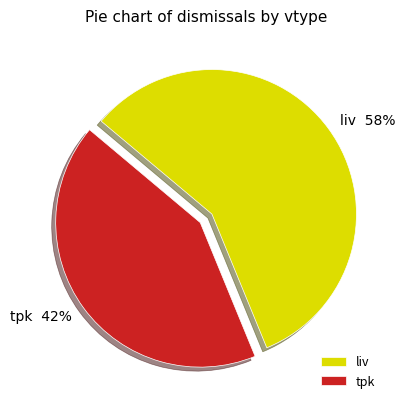

Which category has the smallest portion of the pie?

tpk